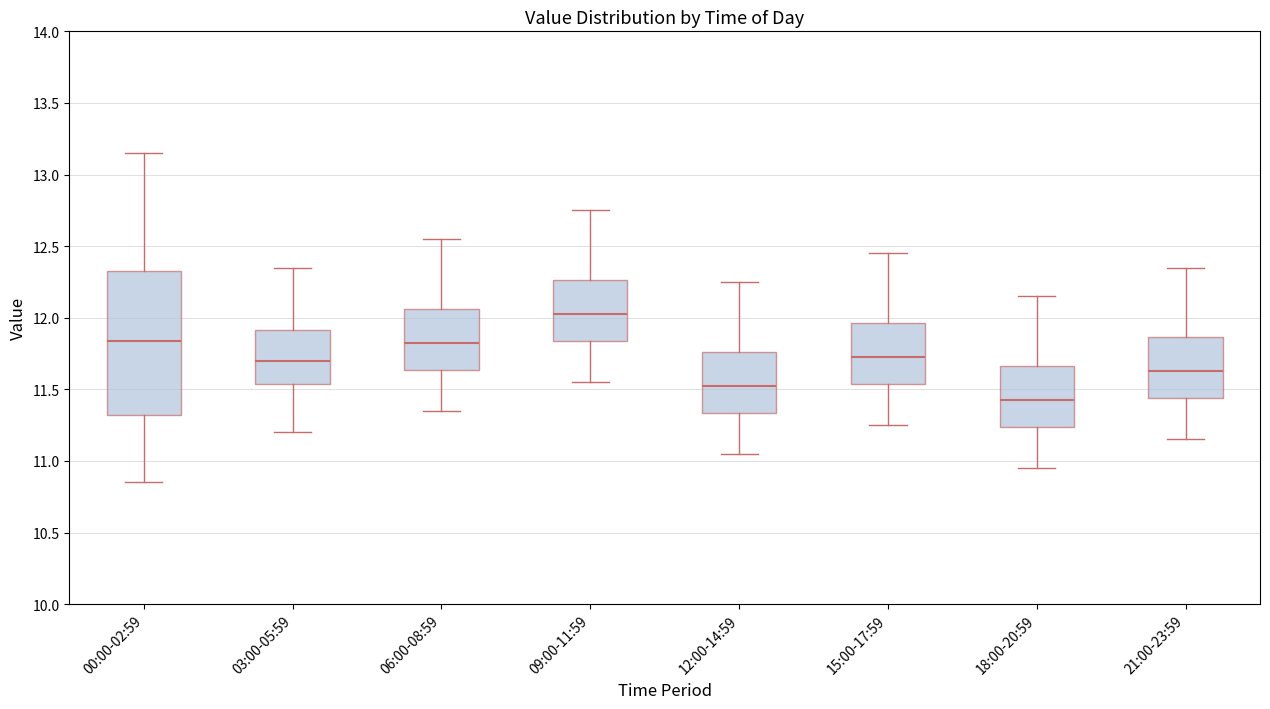

Reading left to right, read every box against the y-axis: the position of its median line, the range the box covers, and the ends of its whiskers. The values are not printed on the chart, so give them approximately, as read against the axis.

00:00-02:59: median 11.85, box 11.30 to 12.35, whiskers 10.85 to 13.15
03:00-05:59: median 11.70, box 11.55 to 11.90, whiskers 11.20 to 12.35
06:00-08:59: median 11.85, box 11.65 to 12.05, whiskers 11.35 to 12.55
09:00-11:59: median 12.05, box 11.85 to 12.25, whiskers 11.55 to 12.75
12:00-14:59: median 11.55, box 11.35 to 11.75, whiskers 11.05 to 12.25
15:00-17:59: median 11.75, box 11.55 to 11.95, whiskers 11.25 to 12.45
18:00-20:59: median 11.45, box 11.25 to 11.65, whiskers 10.95 to 12.15
21:00-23:59: median 11.65, box 11.45 to 11.85, whiskers 11.15 to 12.35